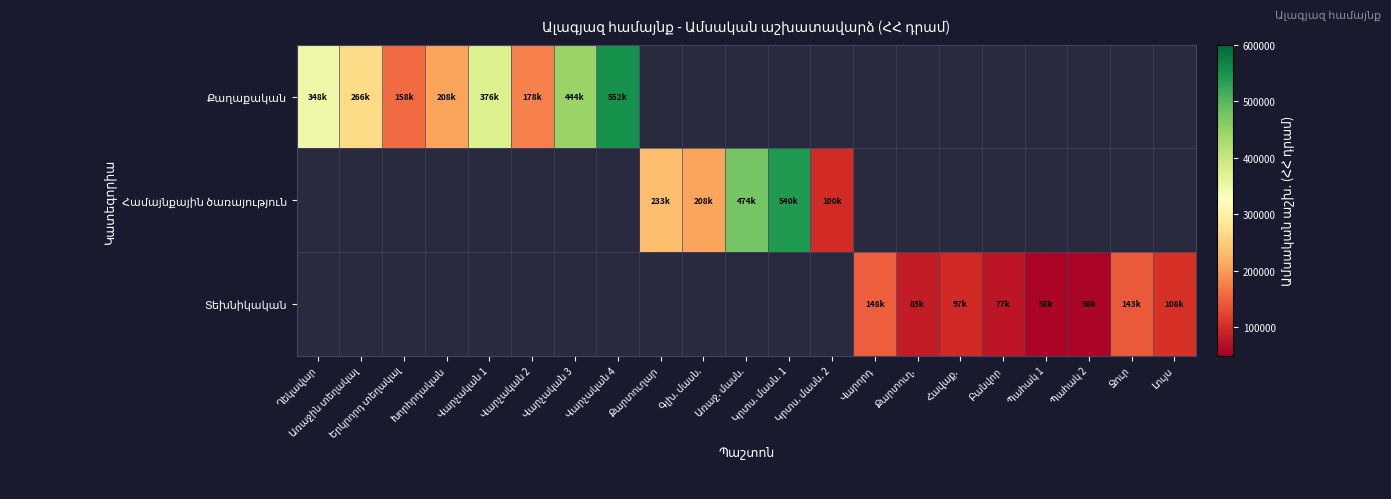

What is the approximate value of Քաղաքական at Երկրորդ տեղակալ?

158000